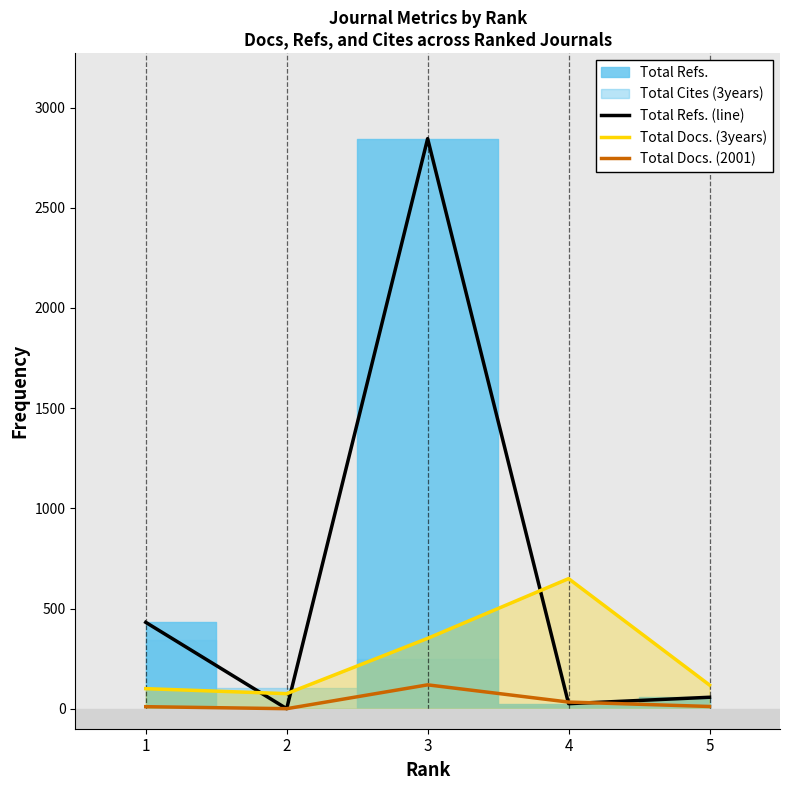

Rank the series by their average value, from lowest to highest.

Total Docs. (2001), Total Docs. (3years), Total Refs. (line)